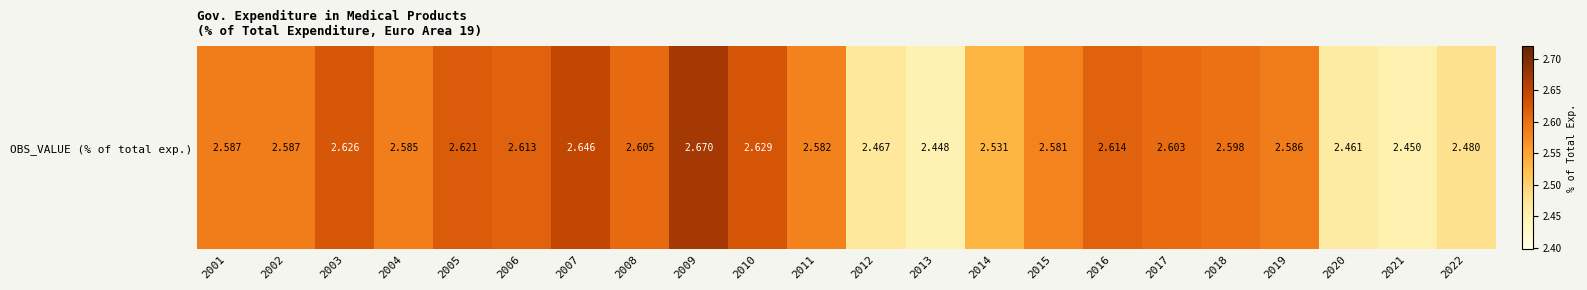

What is the sum of all values?

56.6